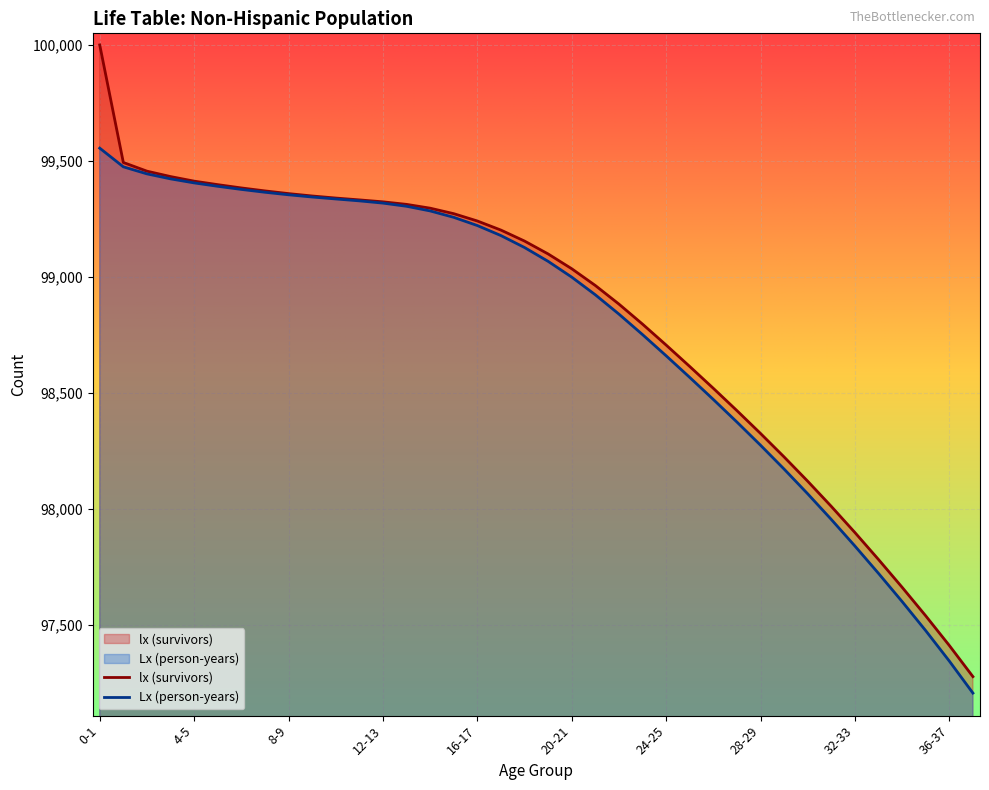

Reading left to right, extract all data points from this chart.

lx (survivors): 100000.0	99493.3	99455.9	99432.6	99412.8	99397.7	99383.6	99370.8	99359.2	99348.9	99340.0	99332.1	99323.7	99312.7	99296.4	99272.7	99241.1	99201.9	99154.6	99099.0	99035.3	98963.1	98882.9	98796.5	98706.4	98614.0	98519.9	98423.7	98325.2	98223.9	98119.3	98010.7	97898.2	97781.8	97662.2	97539.1	97411.3	97277.0
Lx (person-years): 99555.1	99474.6	99444.2	99422.7	99405.3	99390.7	99377.2	99365.0	99354.0	99344.5	99336.0	99327.9	99318.2	99304.5	99284.5	99256.9	99221.5	99178.2	99126.8	99067.1	98999.2	98923.0	98839.7	98751.5	98660.2	98566.9	98471.8	98374.4	98274.6	98171.6	98065.0	97954.4	97840.0	97722.0	97600.6	97475.2	97344.1	97206.1